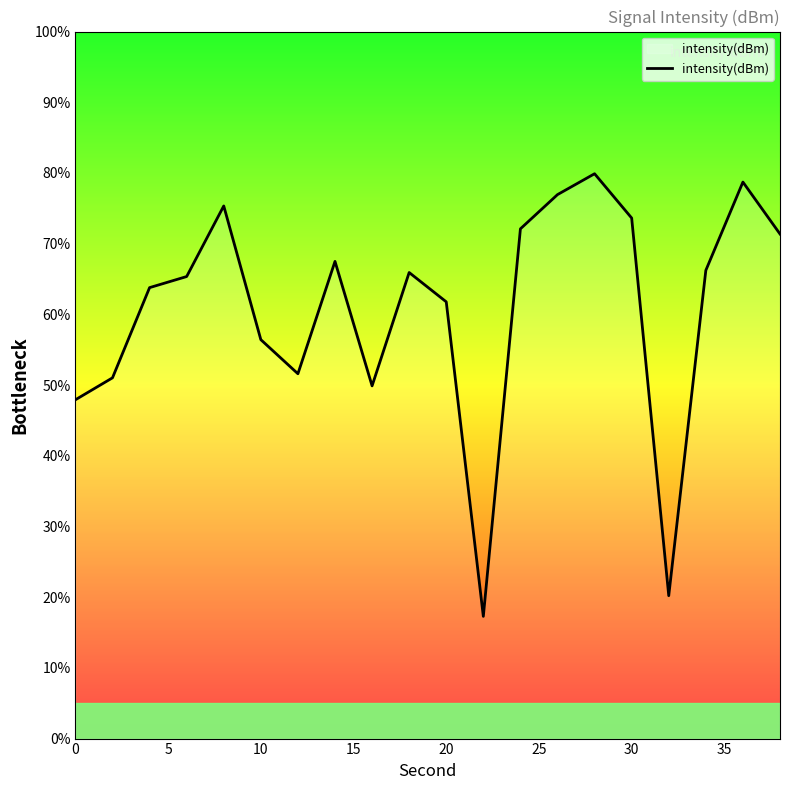

What is the difference between the maximum and minimum values?

62.6